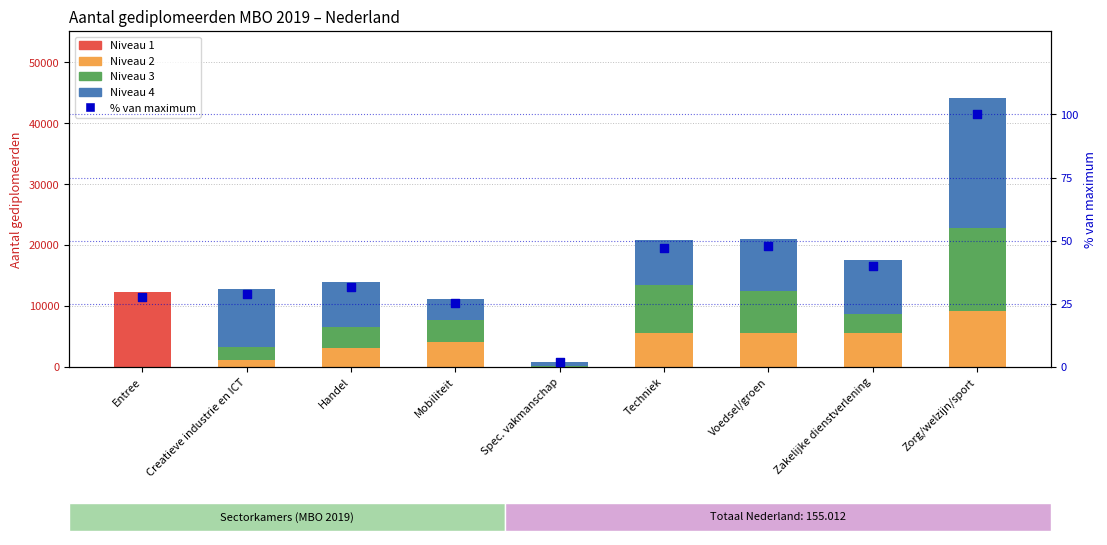

Is the value of % van maximum at Handel greater than the value of Niveau 1 at Spec. vakmanschap?

Yes